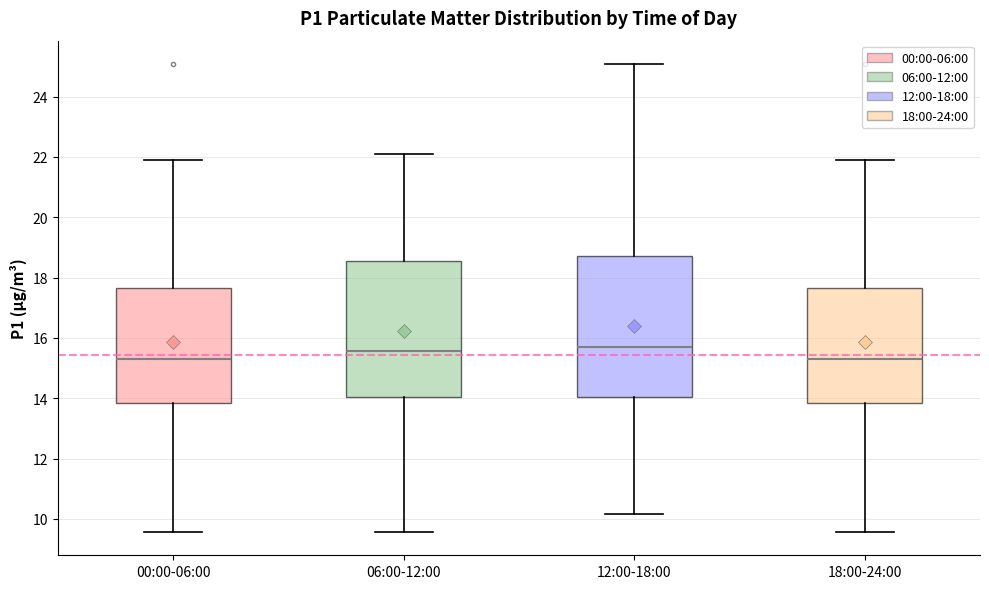

Where is the upper edge of the box for 18:00-24:00 on the y-axis? The values are not printed on the chart, so give them approximately, as read against the axis.

17.6